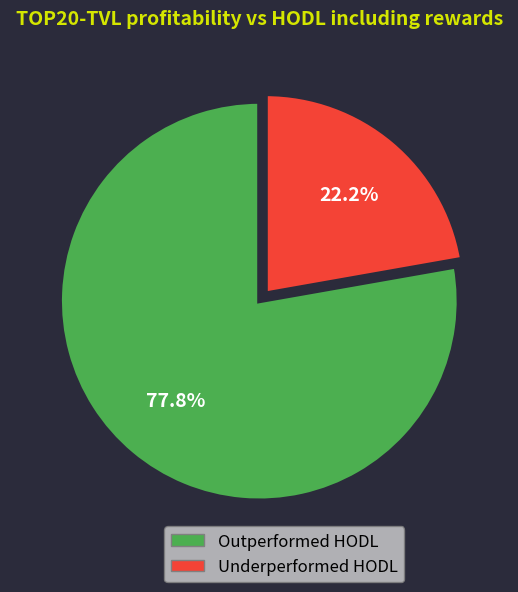

Does any single category account for the majority?

Yes